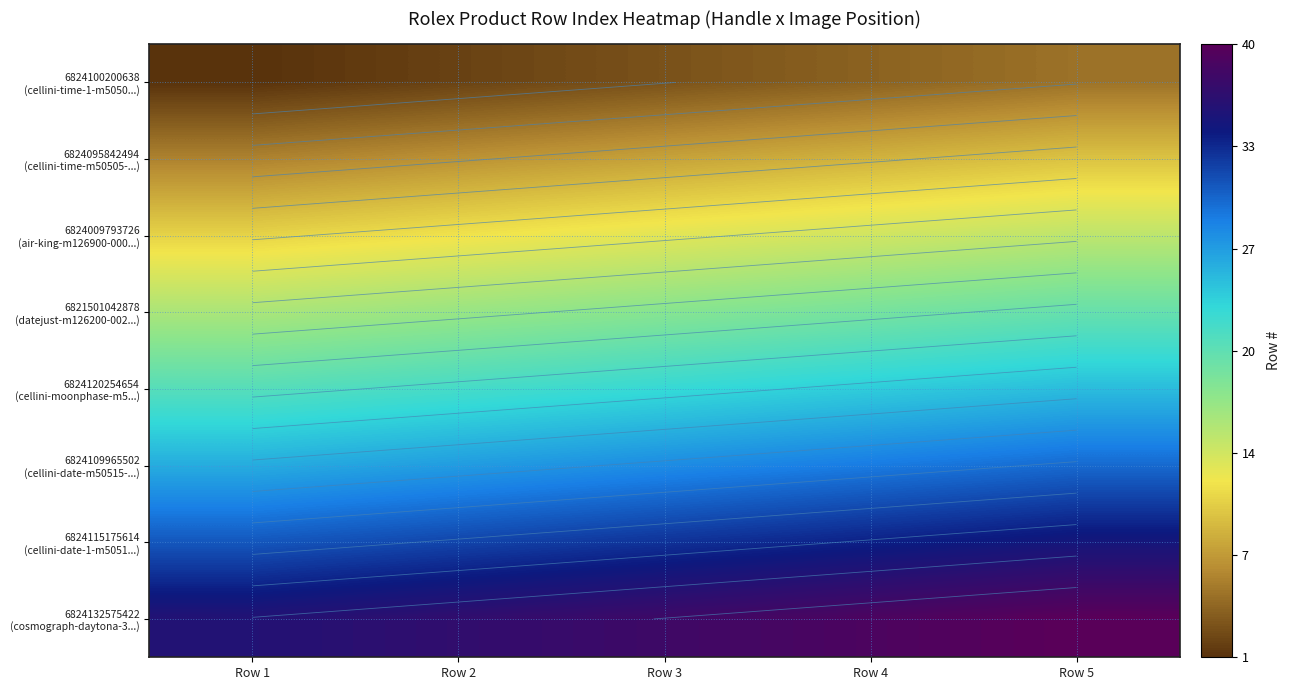

At which label does 6824009793726 (air-king-m126900-000...) reach its peak?

Row 5